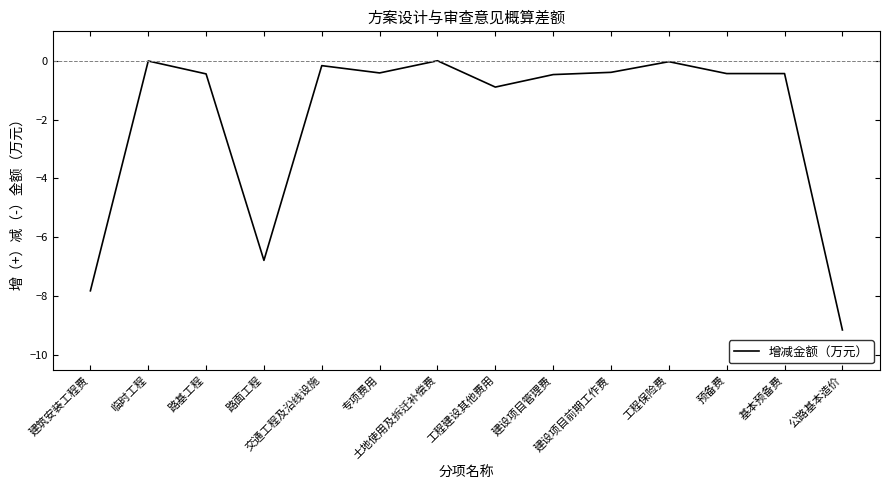

List the labels in order of value, largest first.

土地使用及拆迁补偿费, 临时工程, 工程保险费, 交通工程及沿线设施, 建设项目前期工作费, 专项费用, 预备费, 基本预备费, 路基工程, 建设项目管理费, 工程建设其他费用, 路面工程, 建筑安装工程费, 公路基本造价